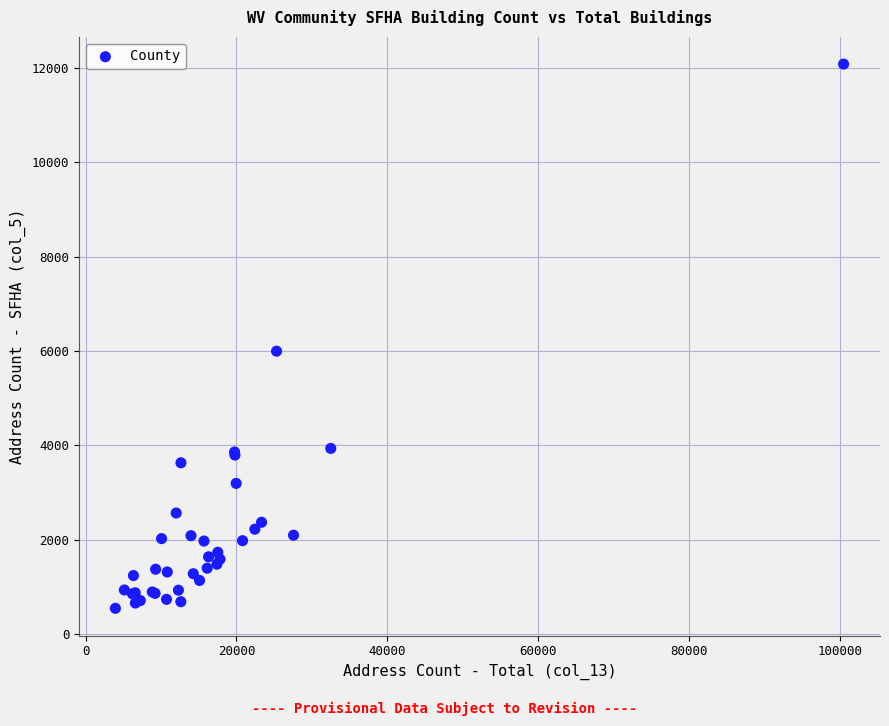

What Y value in the scatter plot is closest to 6315?

5998